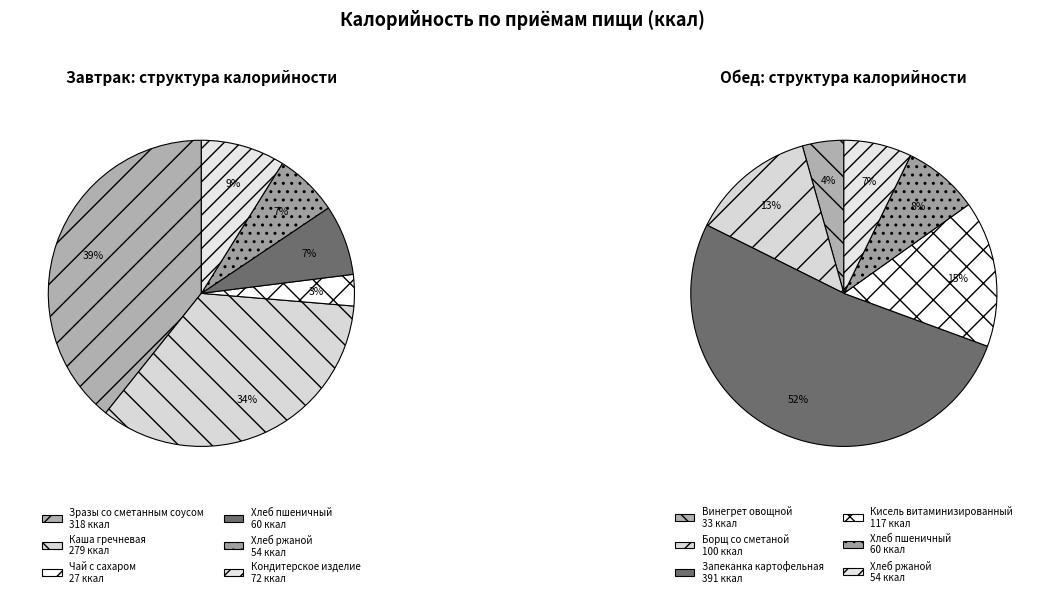

Rank the categories by value from lowest to highest.

Обед, Завтрак